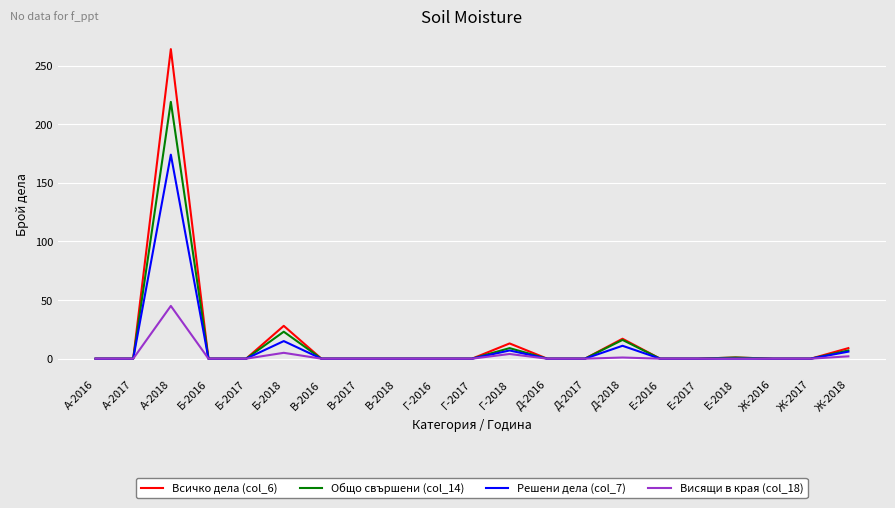

The value of Висящи в края (col_18) at Б-2016 is 14. True or false?

False